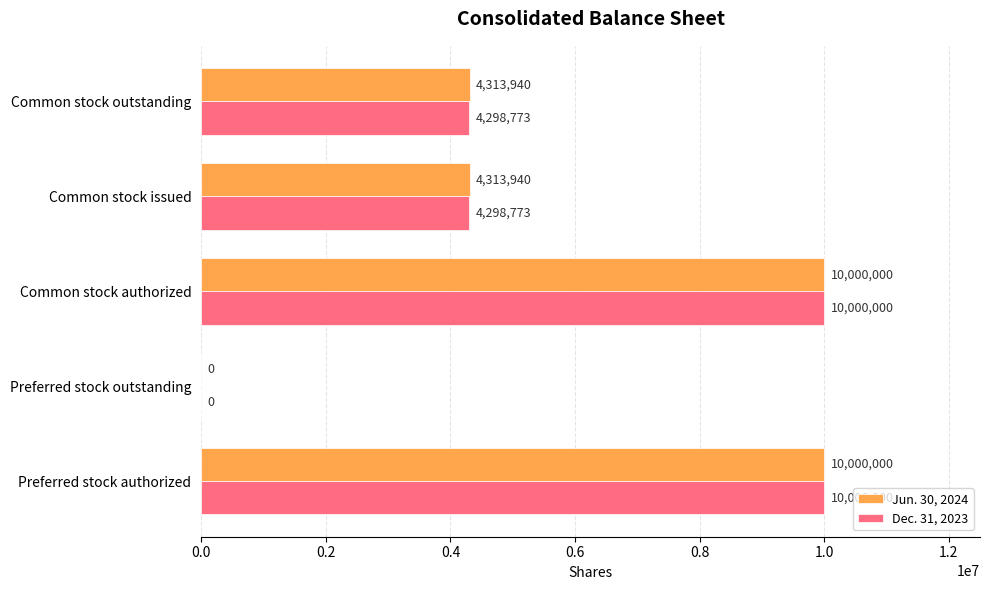

What is the sum of all Dec. 31, 2023 values?

28597546